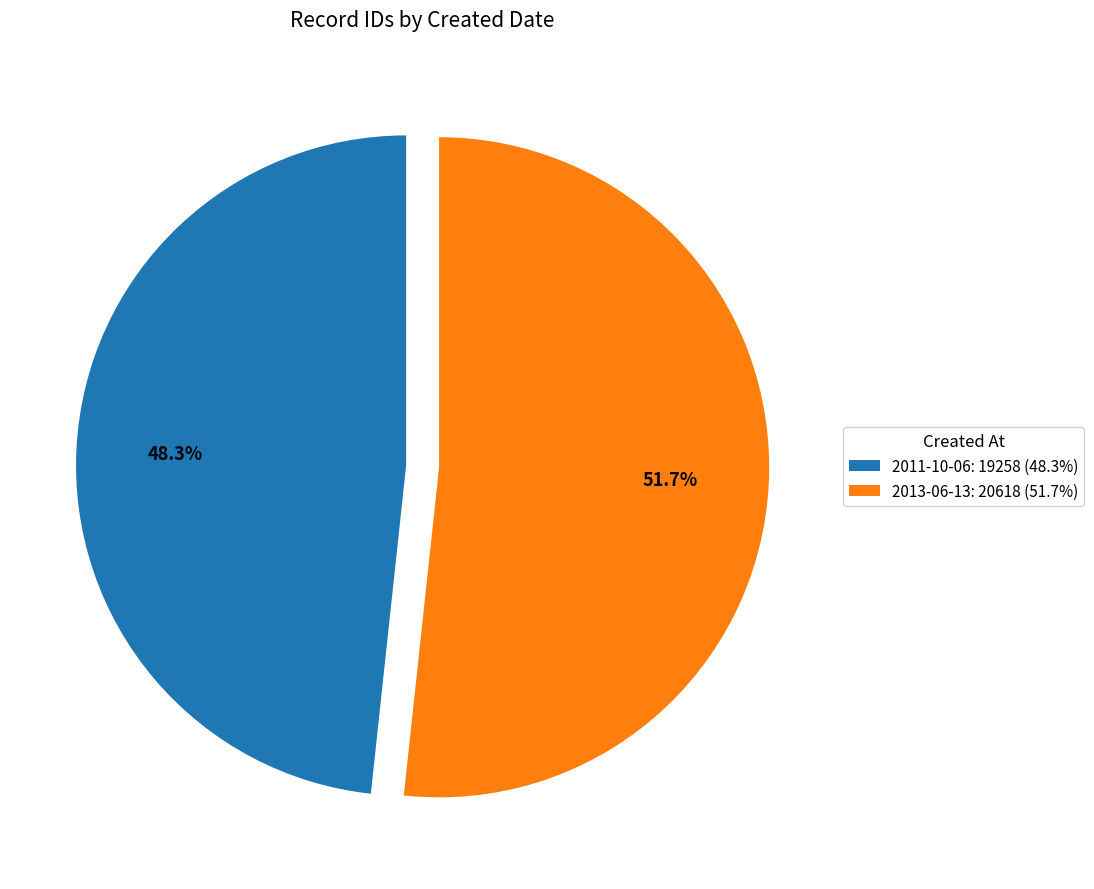

To the nearest percent, what is the difference between the largest and smallest slice percentages?

3%